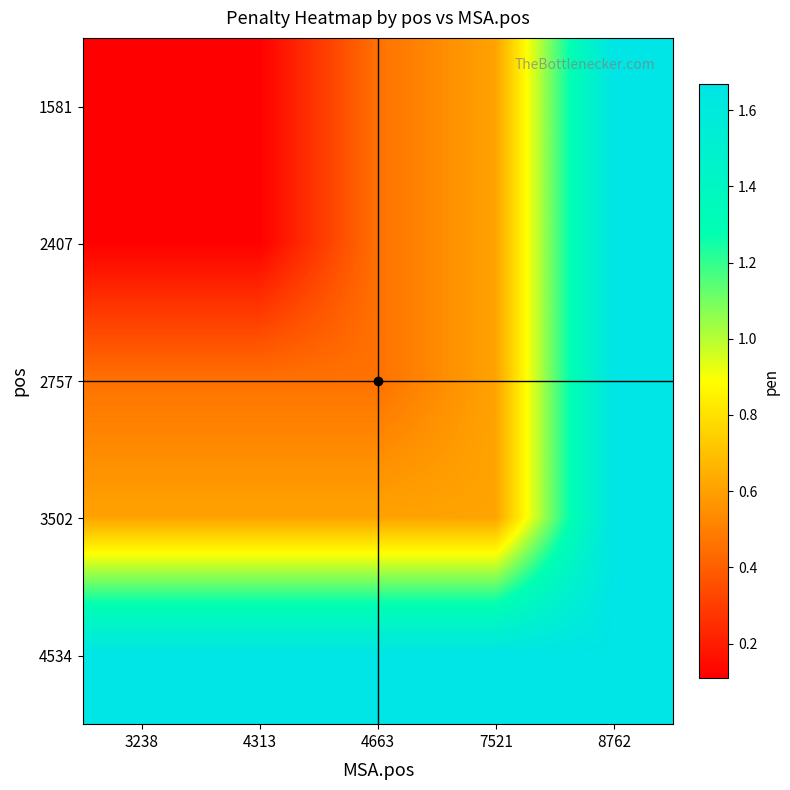

Reading left to right, what are all the values shown in this chart?

1581: 3238=0.1	4313=0.1	4663=0.5	7521=0.6	8762=1.7
2407: 3238=0.1	4313=0.1	4663=0.5	7521=0.6	8762=1.7
2757: 3238=0.5	4313=0.5	4663=0.5	7521=0.6	8762=1.7
3502: 3238=0.6	4313=0.6	4663=0.6	7521=0.6	8762=1.7
4534: 3238=1.7	4313=1.7	4663=1.7	7521=1.7	8762=1.7